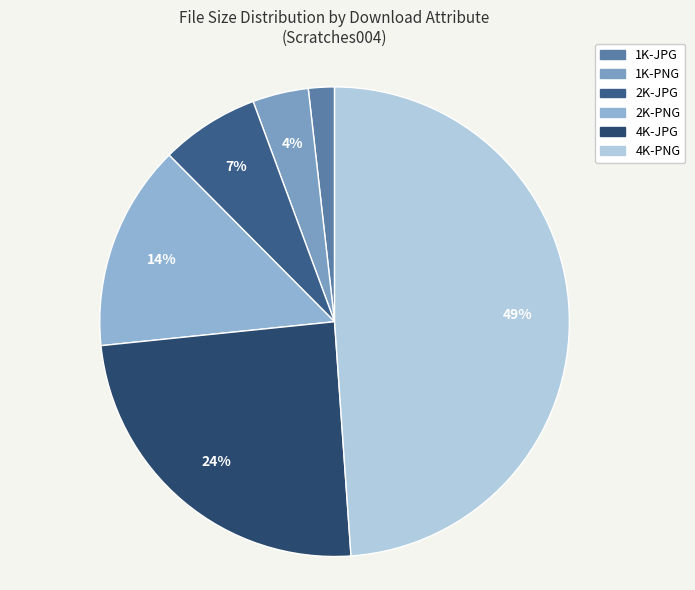

To the nearest percent, what portion does 4K-PNG represent?

49%